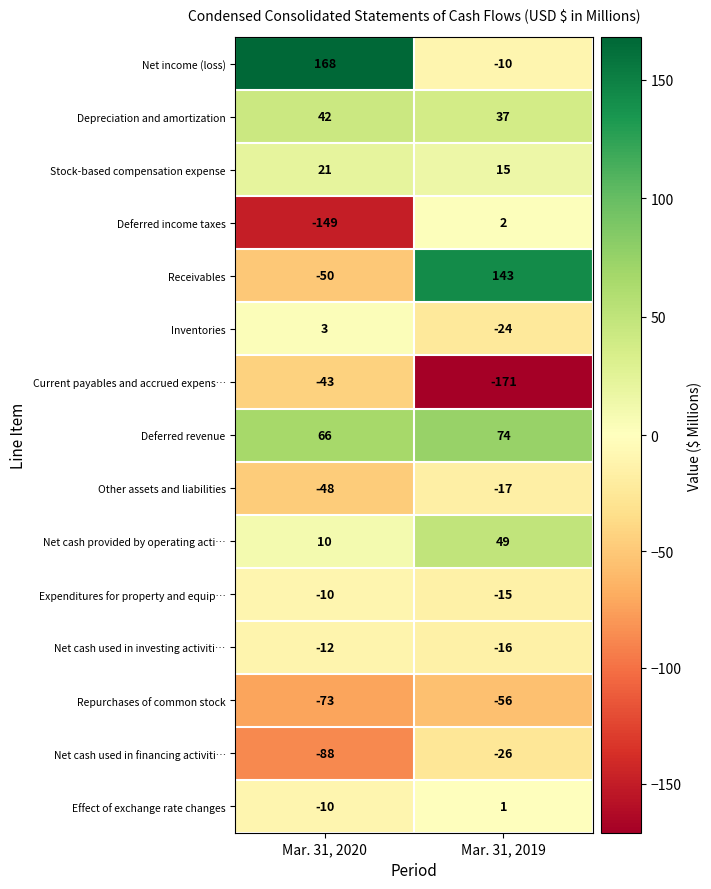

Is it true that Other assets and liabilities equals -17 at Mar. 31, 2019?

True